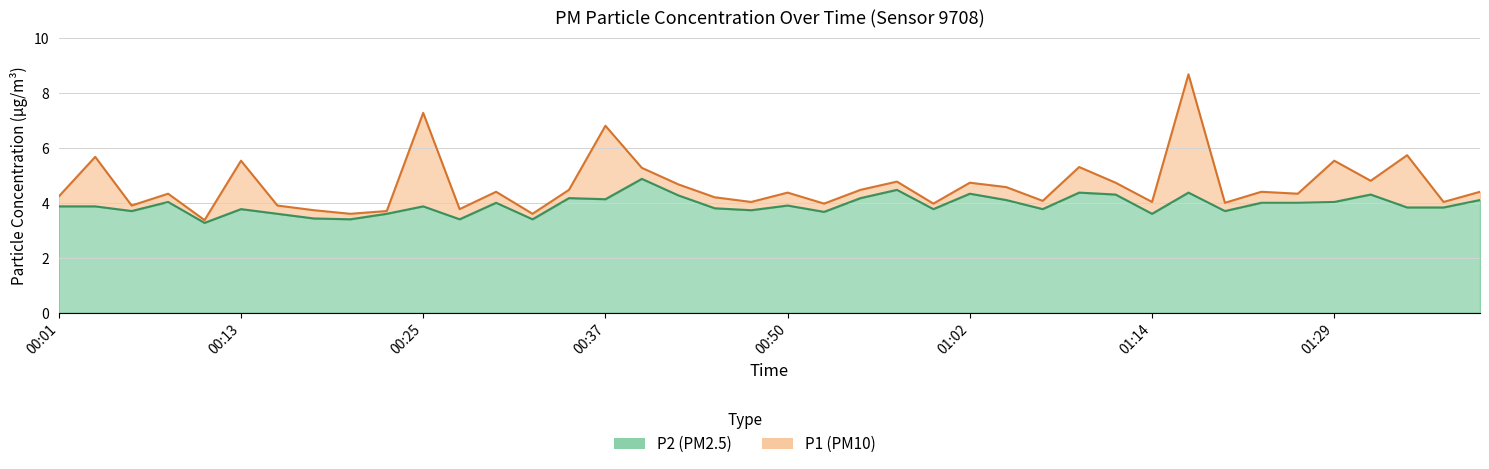

Where is the first local minimum for P1?

00:06